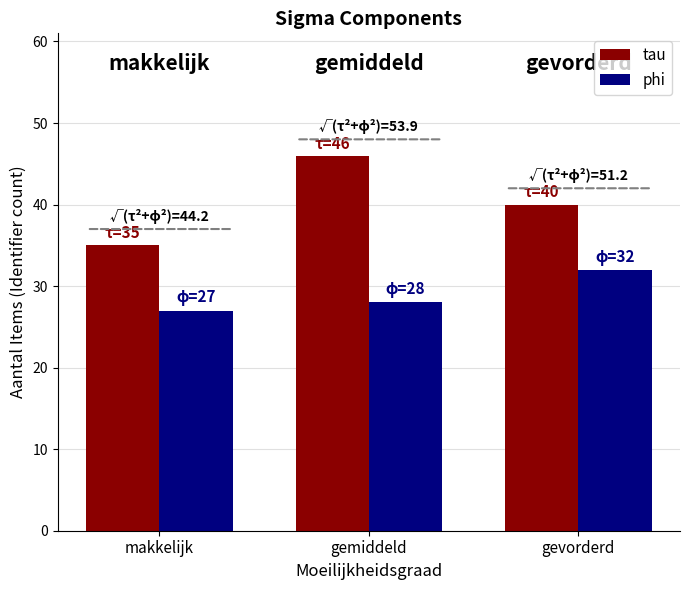

Is it true that phi equals 27 at makkelijk?

True